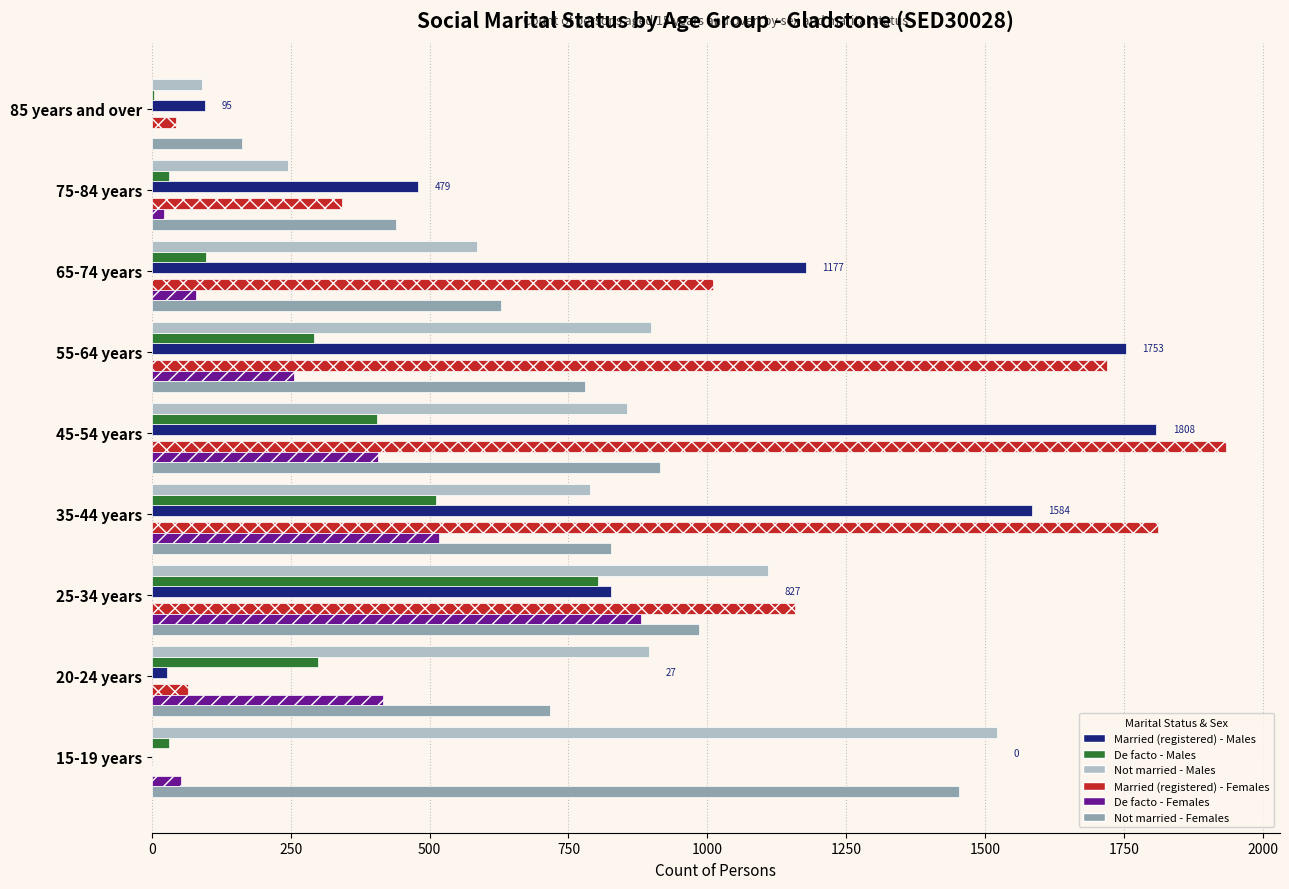

Is the value of De facto - Females at 15-19 years greater than the value of Married (registered) - Males at 35-44 years?

No